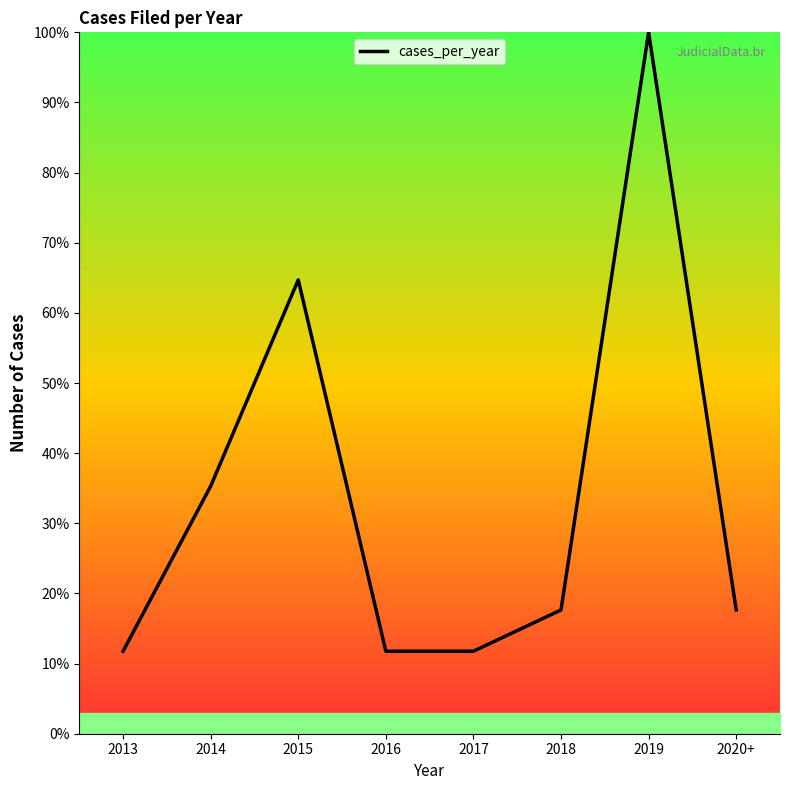

The value at 2014 is 61.8. True or false?

False